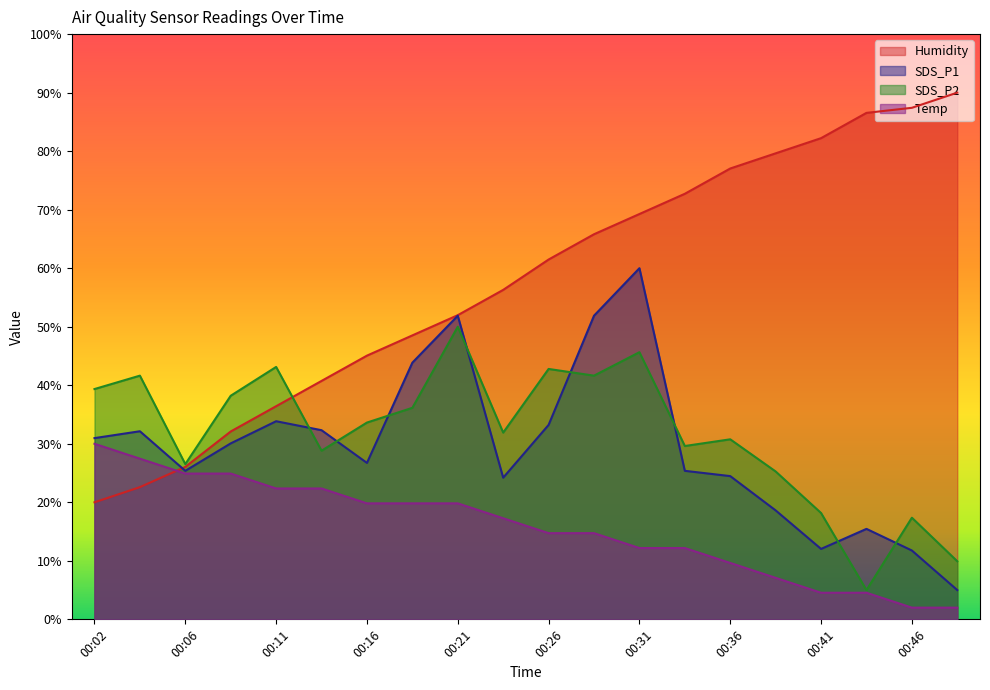

At which category is the sum across all series the highest?

00:31